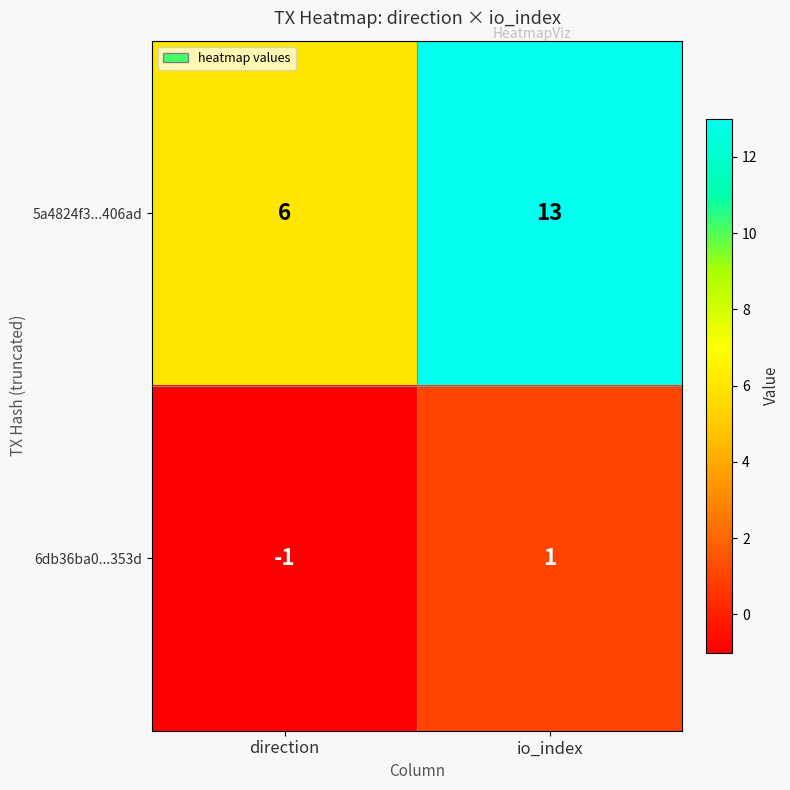

List the series in order of their peak value, highest first.

5a4824f3...406ad, 6db36ba0...353d